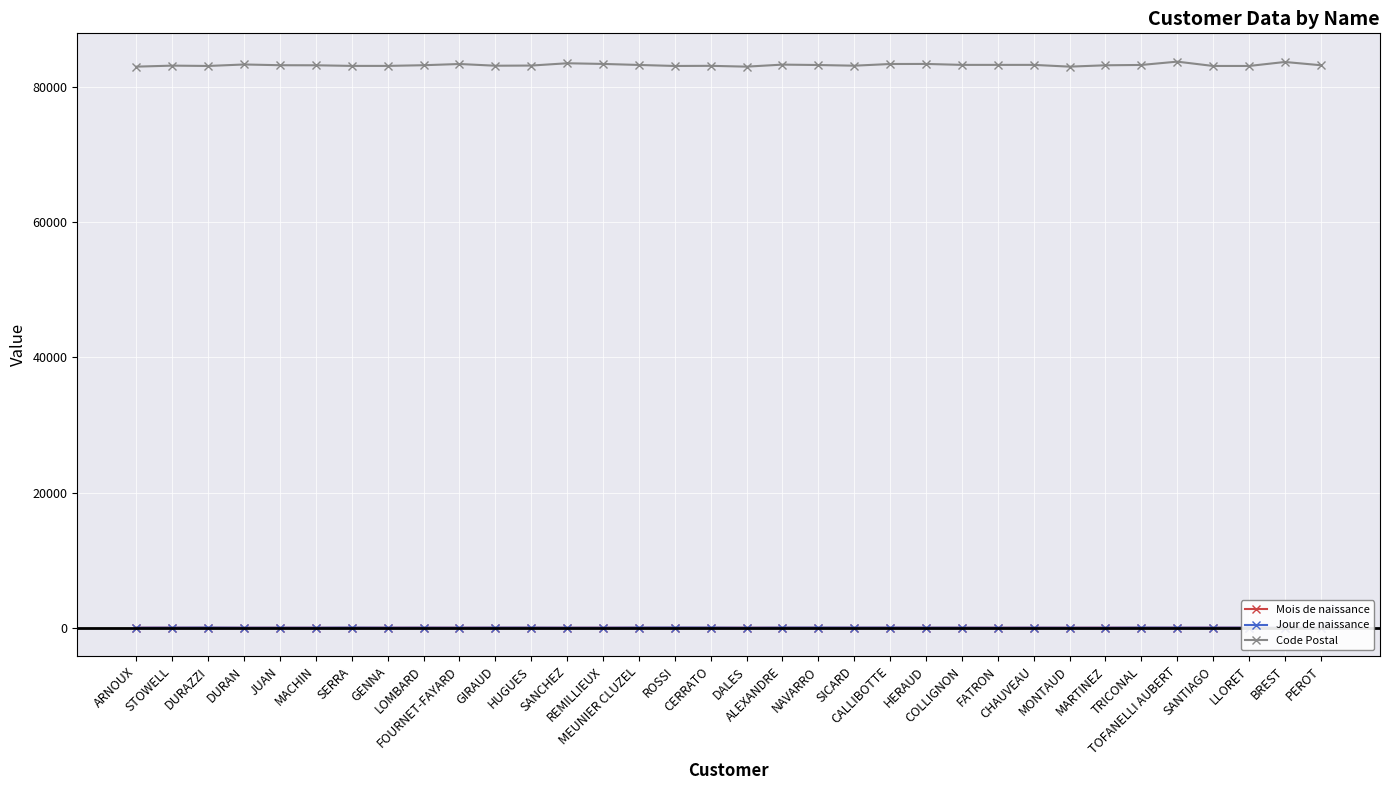

How many lines are shown in the chart?

3